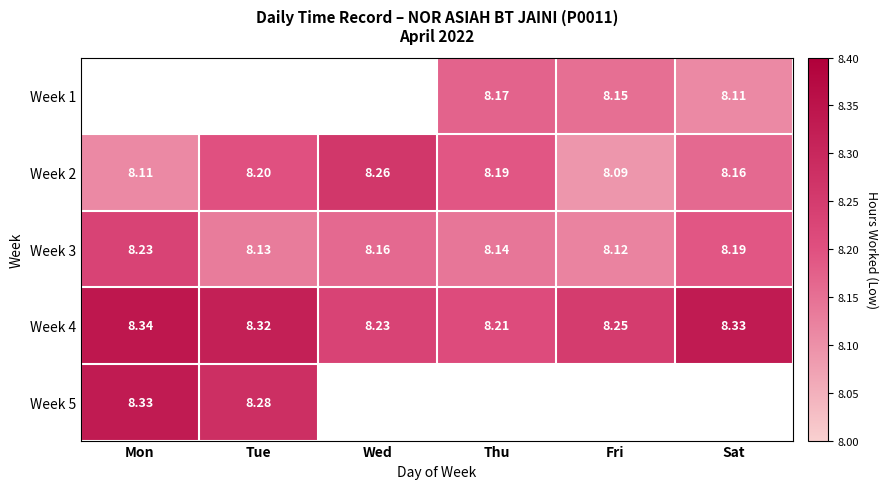

At which category does the chart reach its minimum across all series?

Fri